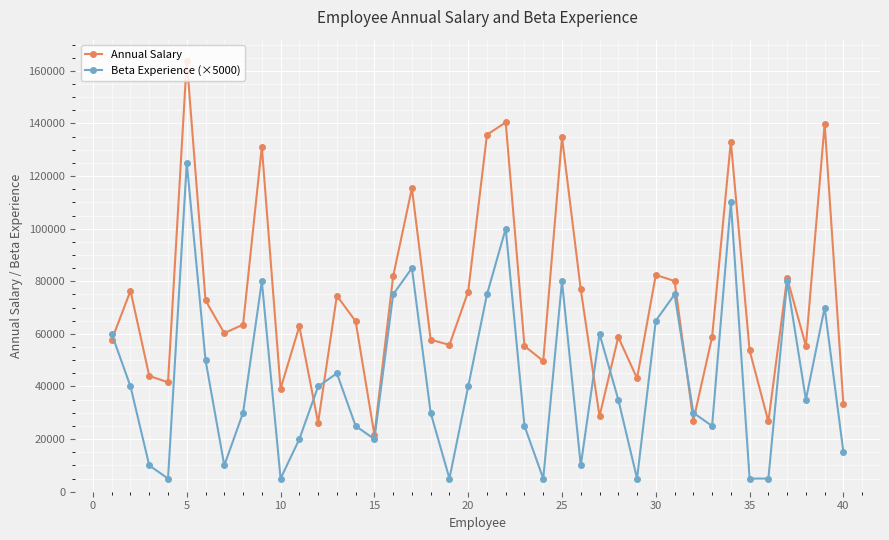

Which series has the largest total across all categories?

Annual Salary